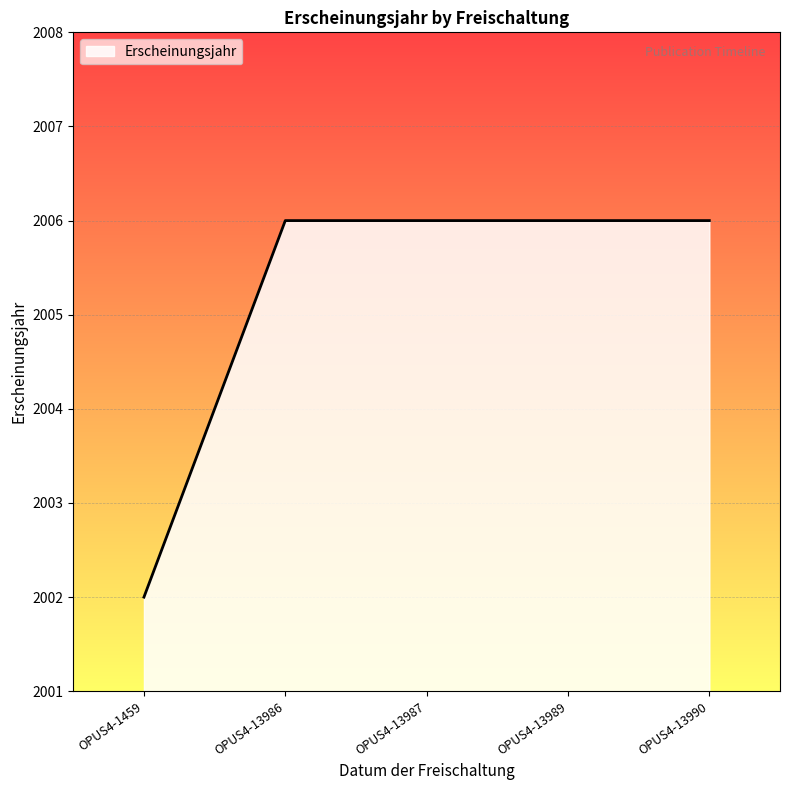

True or false: there are more than 2 points higher than both neighbors.

False